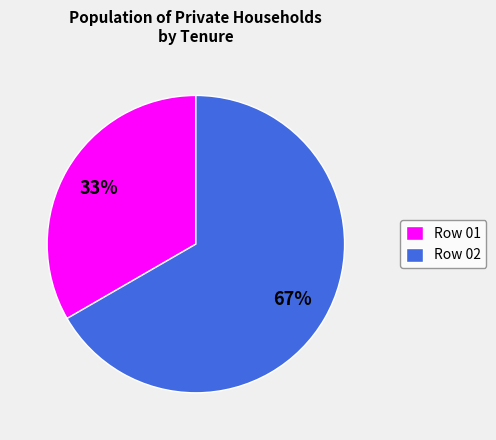

How many segments does this pie chart have?

2